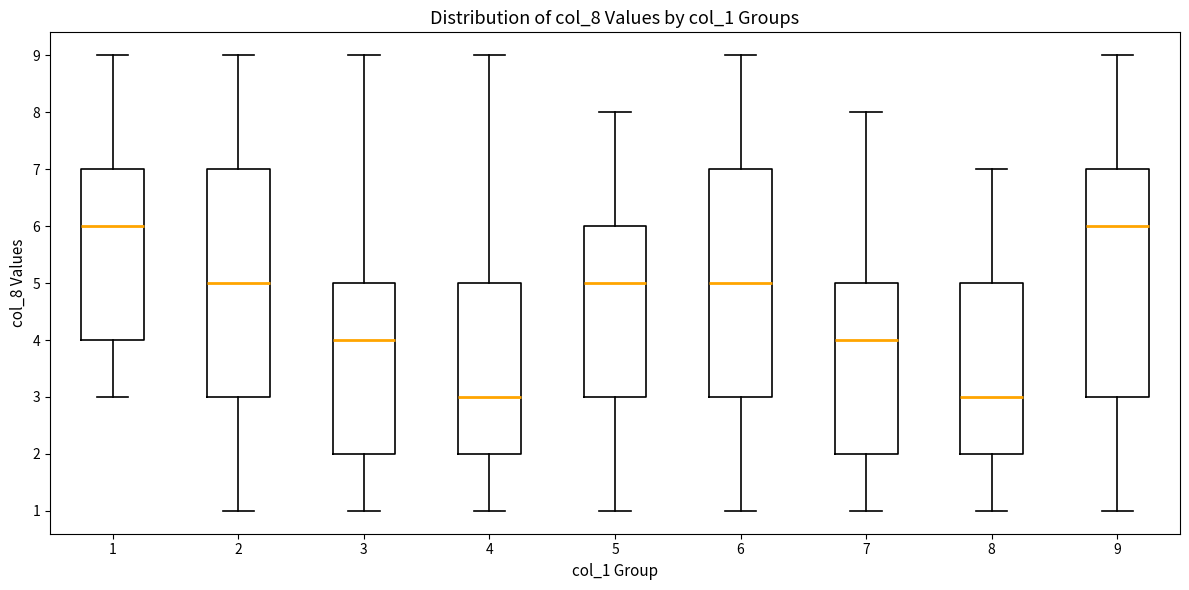

Reading left to right, read every box against the y-axis: the position of its median line, the range the box covers, and the ends of its whiskers. The values are not printed on the chart, so give them approximately, as read against the axis.

1: median 6, box 4 to 7, whiskers 3 to 9
2: median 5, box 3 to 7, whiskers 1 to 9
3: median 4, box 2 to 5, whiskers 1 to 9
4: median 3, box 2 to 5, whiskers 1 to 9
5: median 5, box 3 to 6, whiskers 1 to 8
6: median 5, box 3 to 7, whiskers 1 to 9
7: median 4, box 2 to 5, whiskers 1 to 8
8: median 3, box 2 to 5, whiskers 1 to 7
9: median 6, box 3 to 7, whiskers 1 to 9